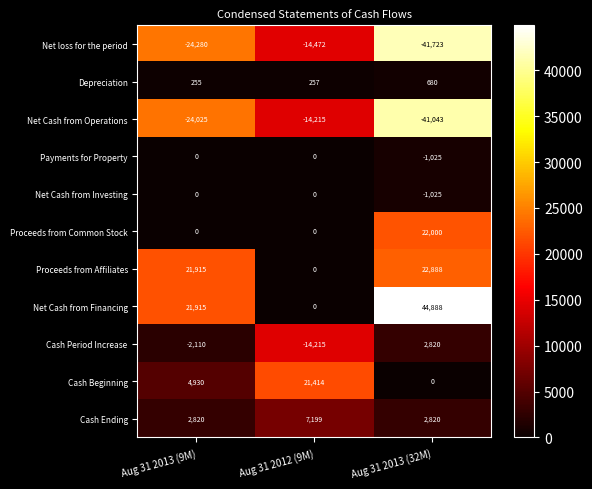

At how many categories does at least one series exceed 34807?

1